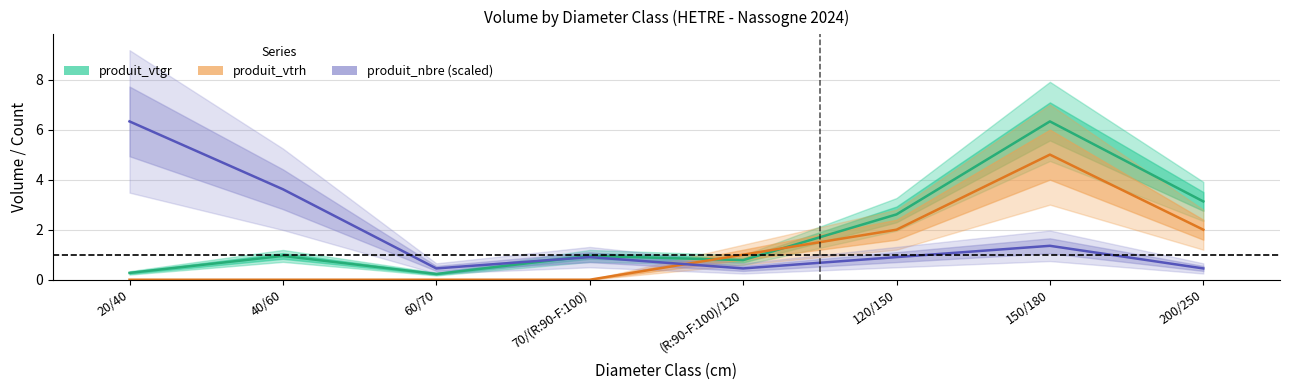

What is the sum of the produit_vtgr values at 40/60 and (R:90-F:100)/120?

1.7